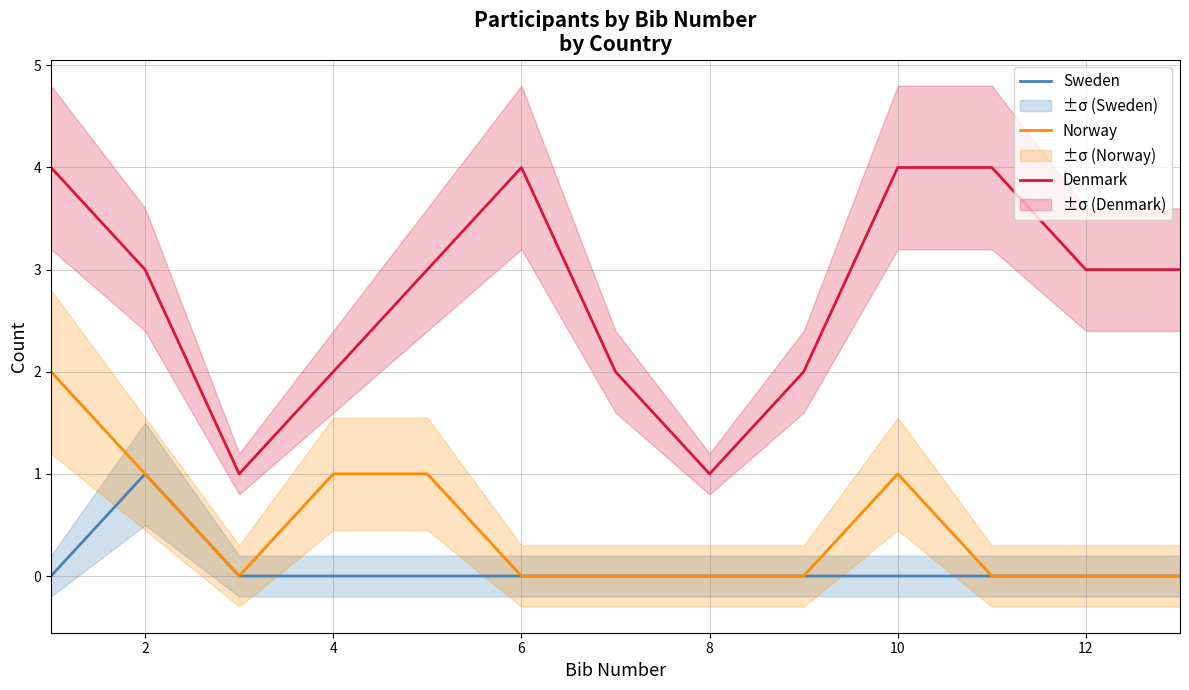

How many positive values does the Norway series have?

5